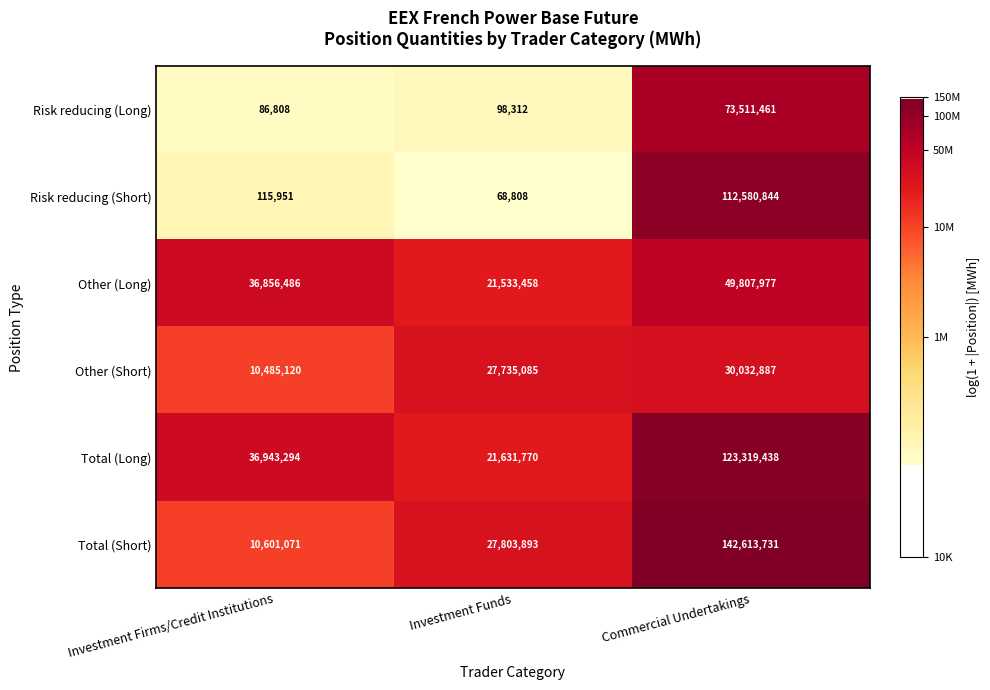

Where is Risk reducing (Long) nearest to the value 36799134?

Investment Funds